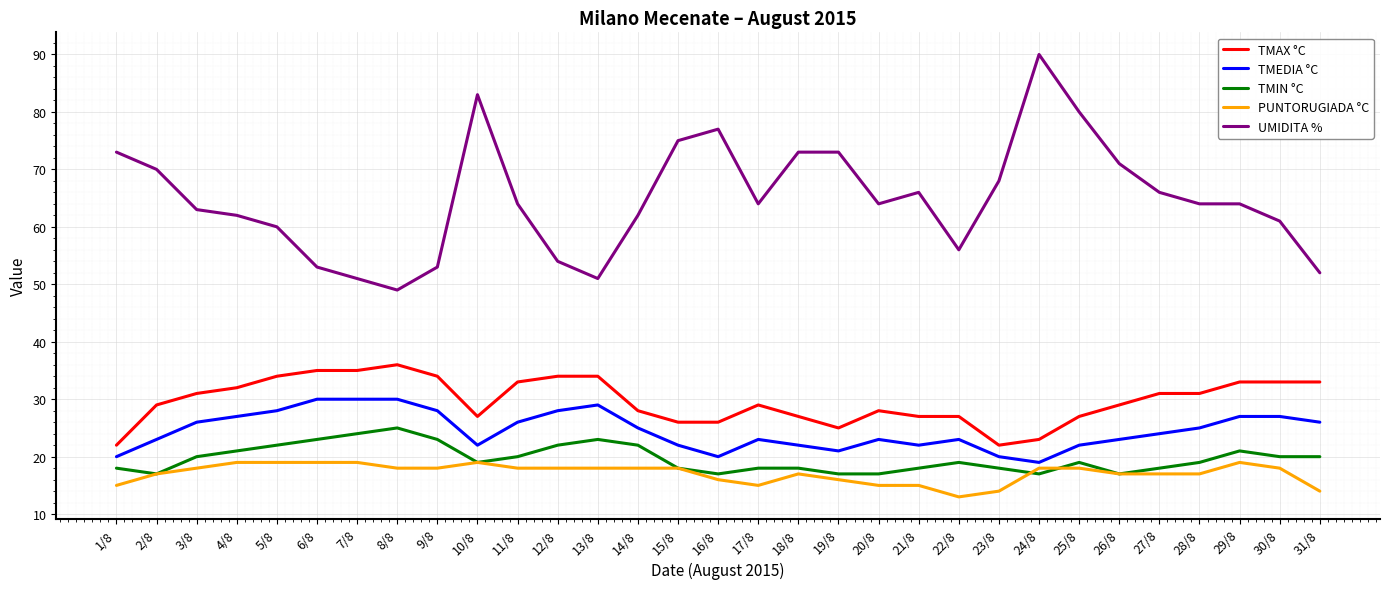

Which series has the largest total across all categories?

UMIDITA %